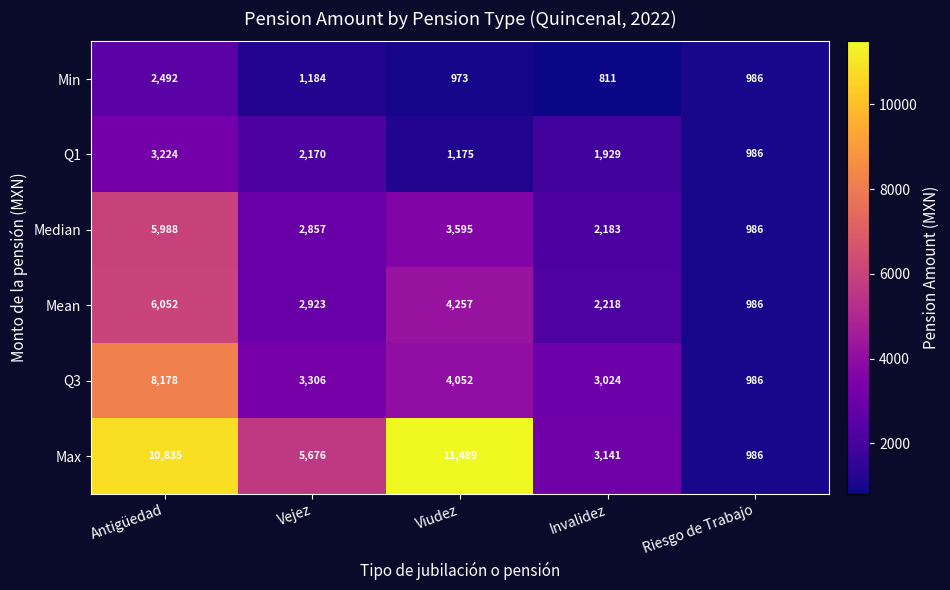

What is the lowest value of the Q3 series?

986